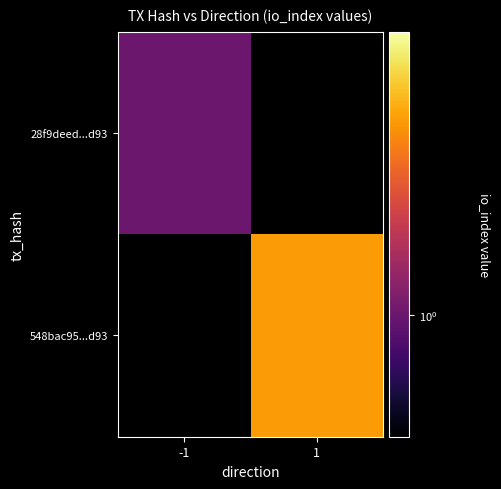

Which category has the lowest value in the 28f9deed...d93 series?

-1